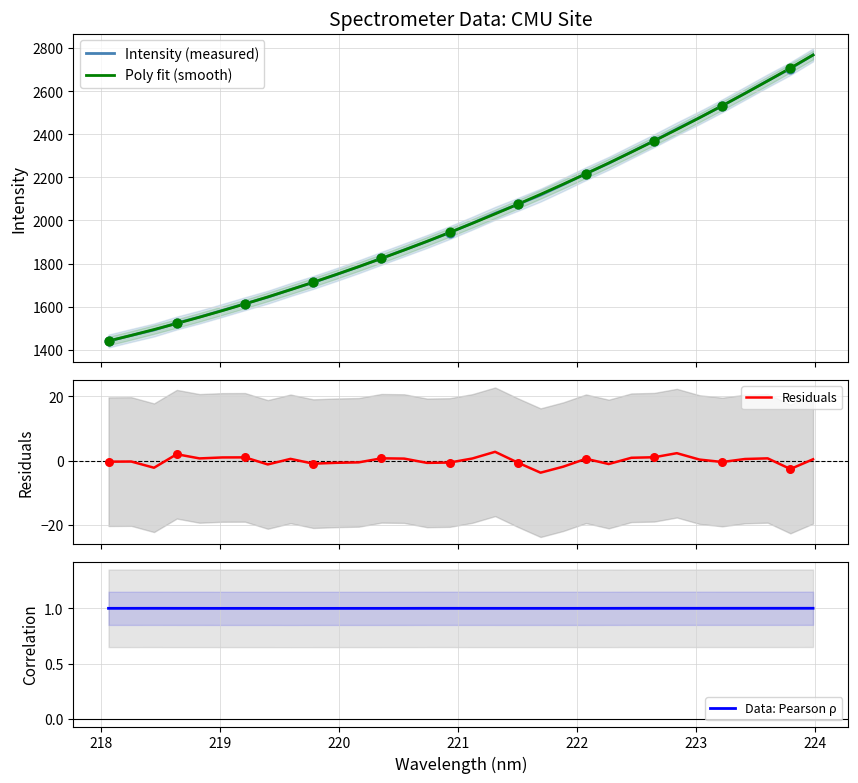

Which series reaches the maximum Y coordinate?

Intensity (measured)